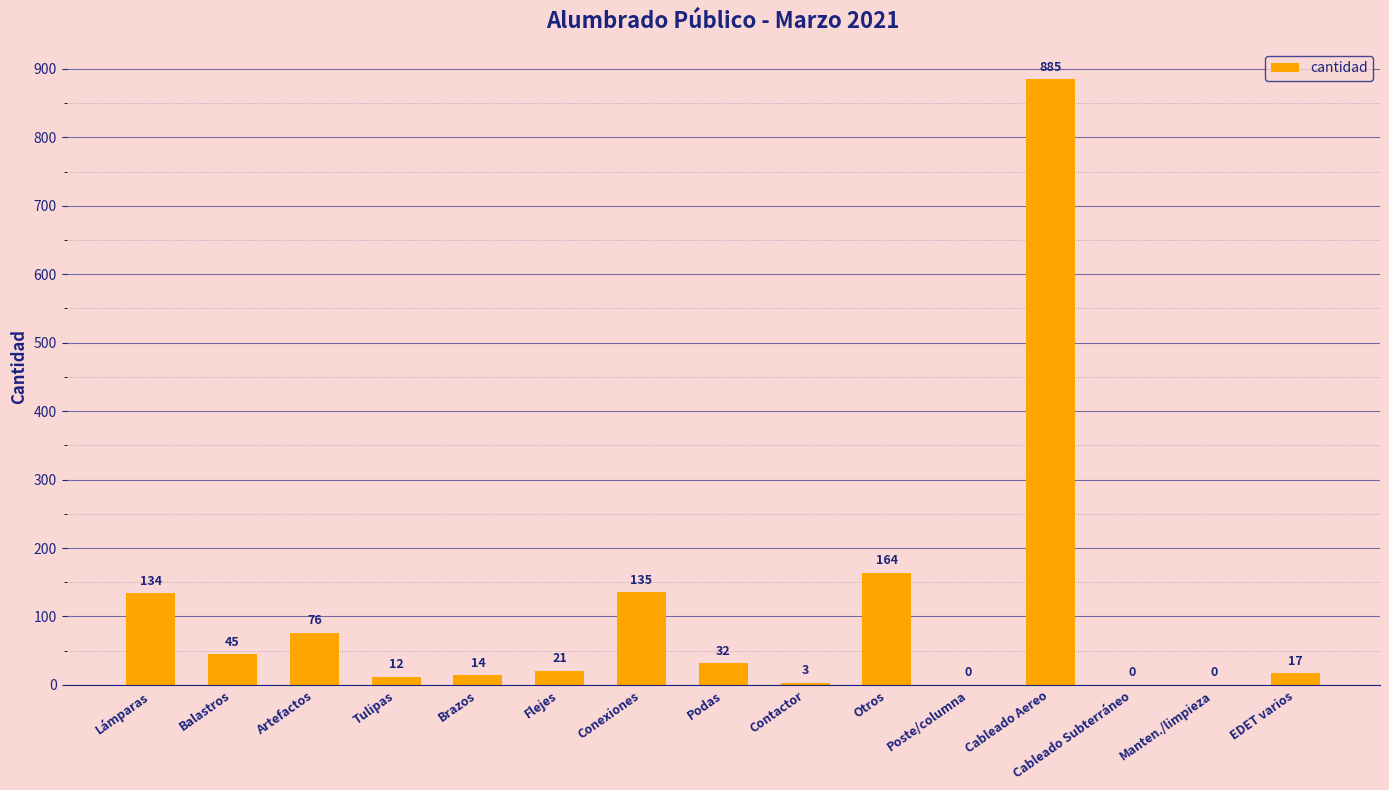

Where is the data nearest to the value 442?

Otros